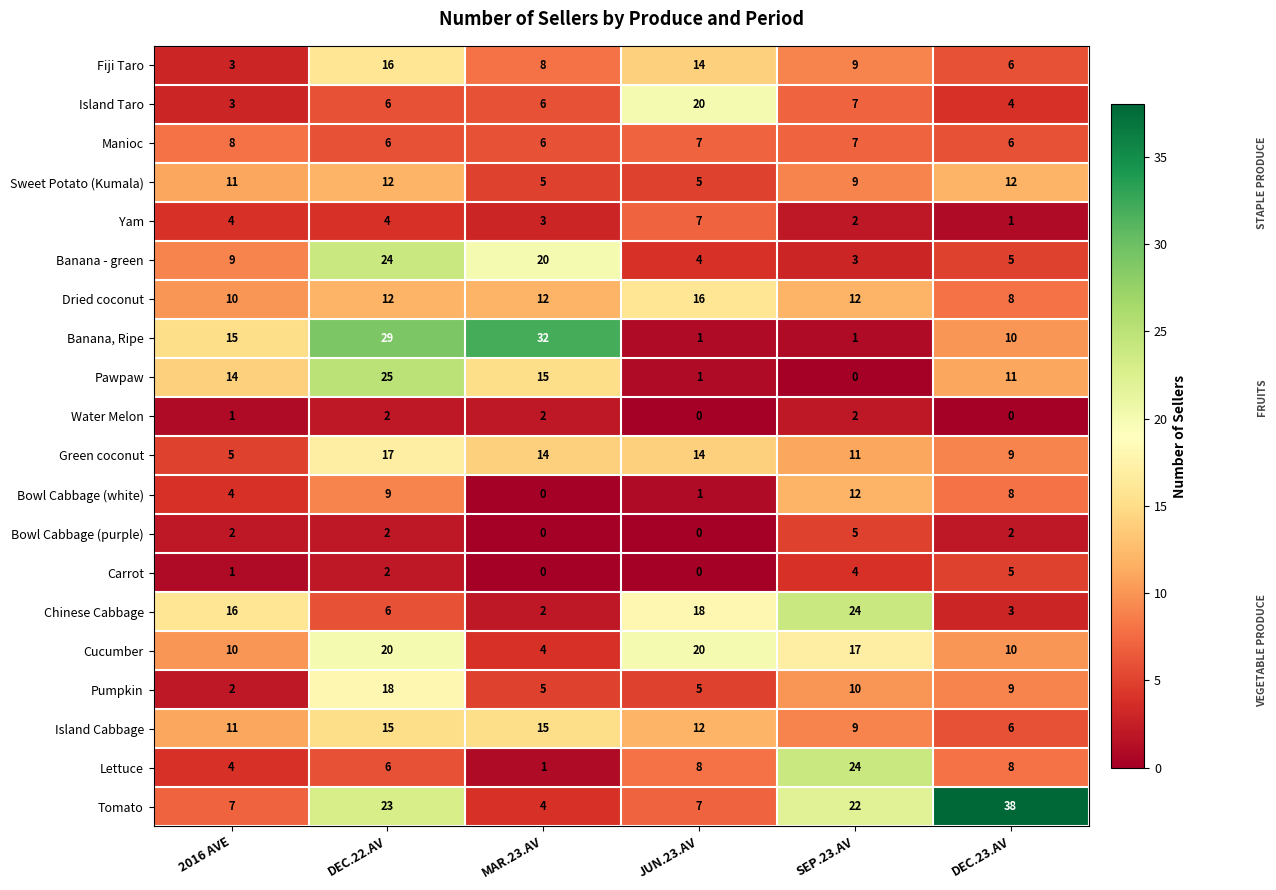

The value of Pawpaw at MAR.23.AV is 15. True or false?

True